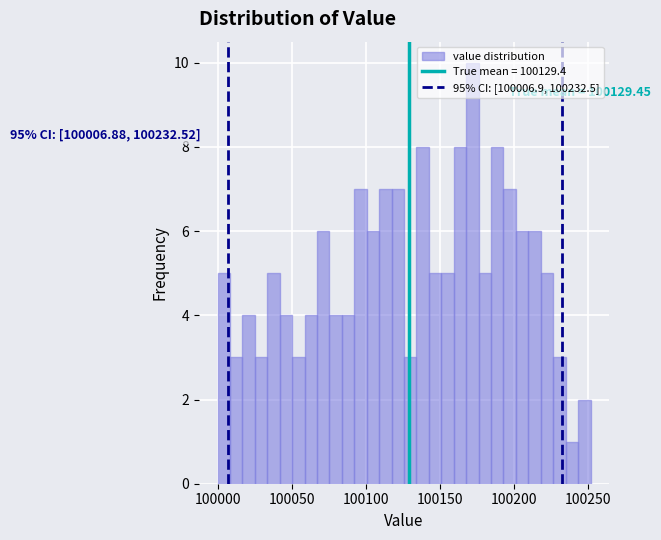

Read against the x-axis, roughly where is the centre of the tallest bar?

100170